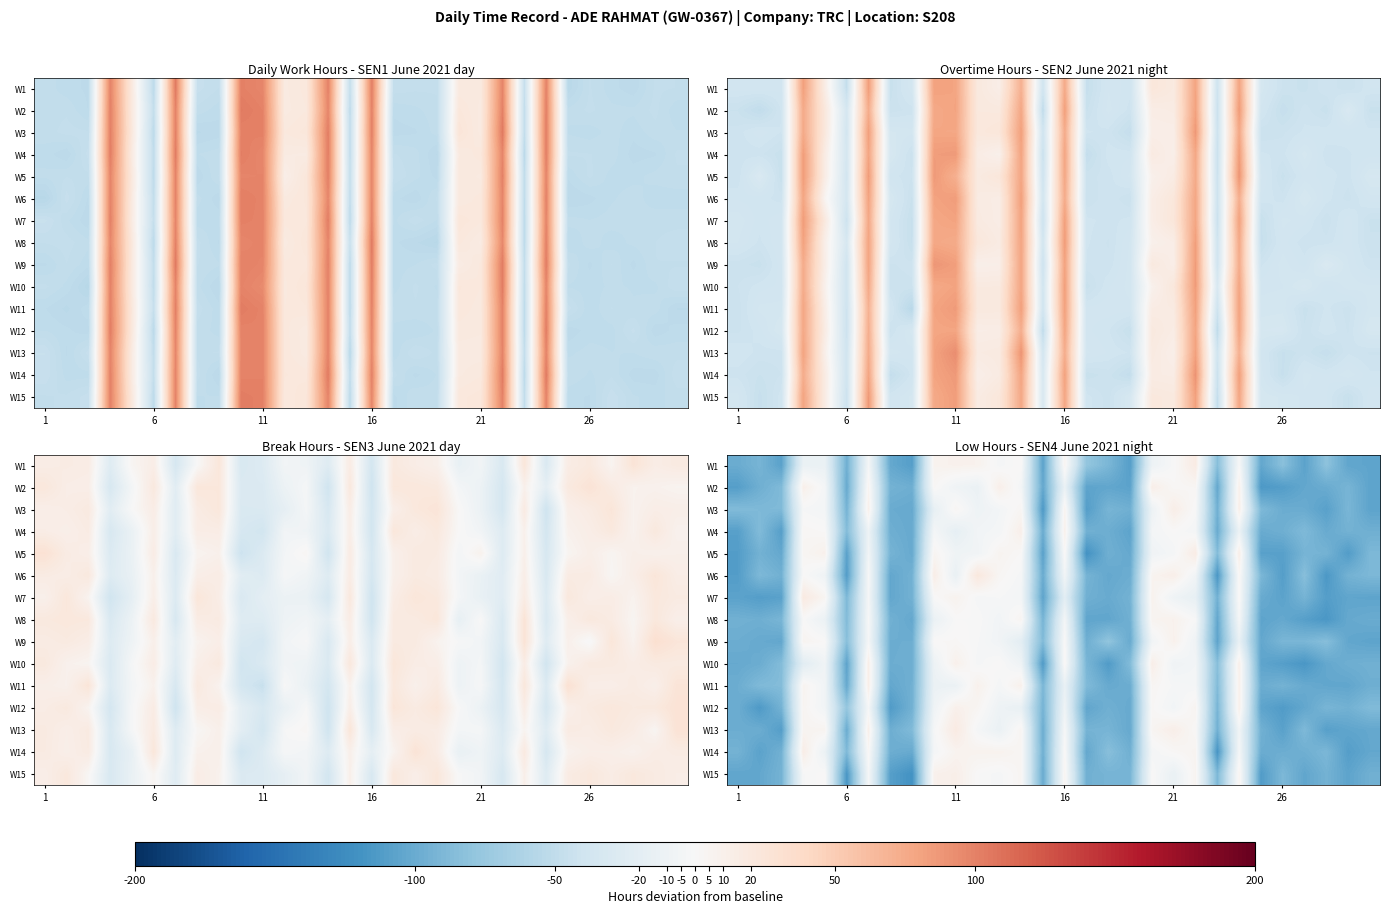

What is the spread (max minus min) of values at 23?

27.3